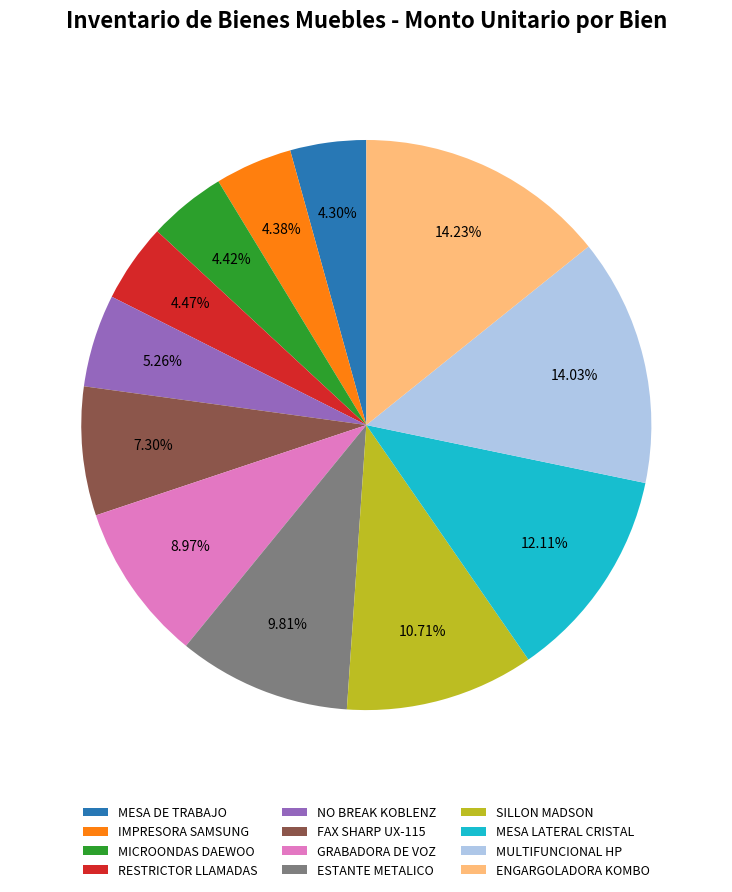

To the nearest percent, what is the difference between the largest and smallest slice percentages?

10%